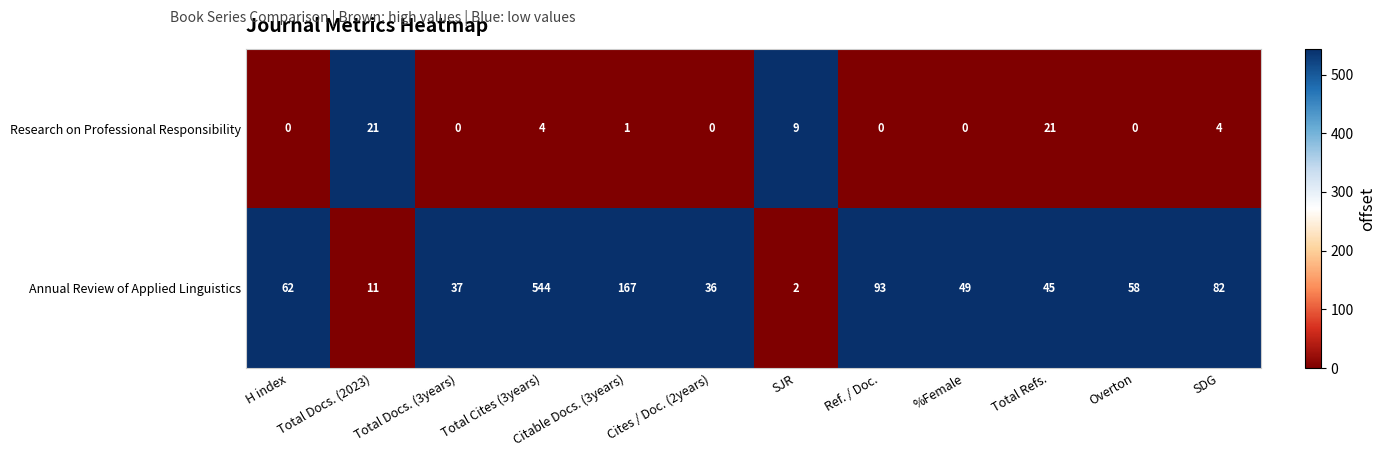

Is it true that Annual Review of Applied Linguistics equals 30 at %Female?

False